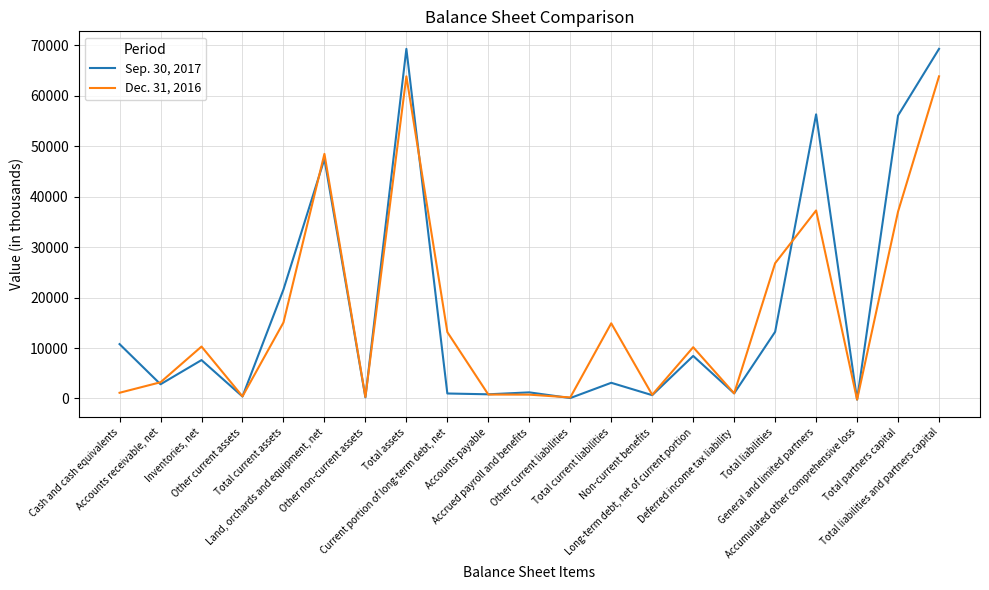

Which series has the widest spread of values?

Sep. 30, 2017